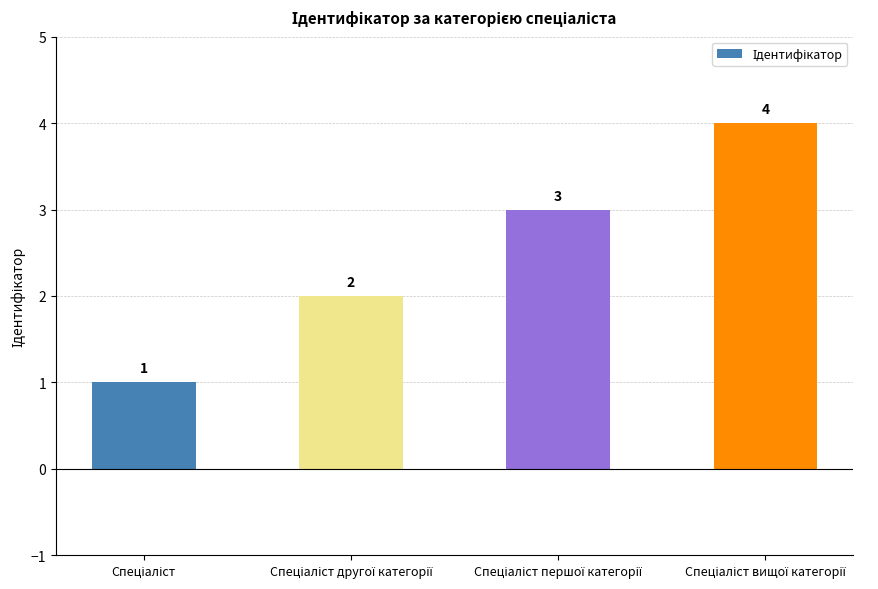

How many values are between 2 and 4?

3